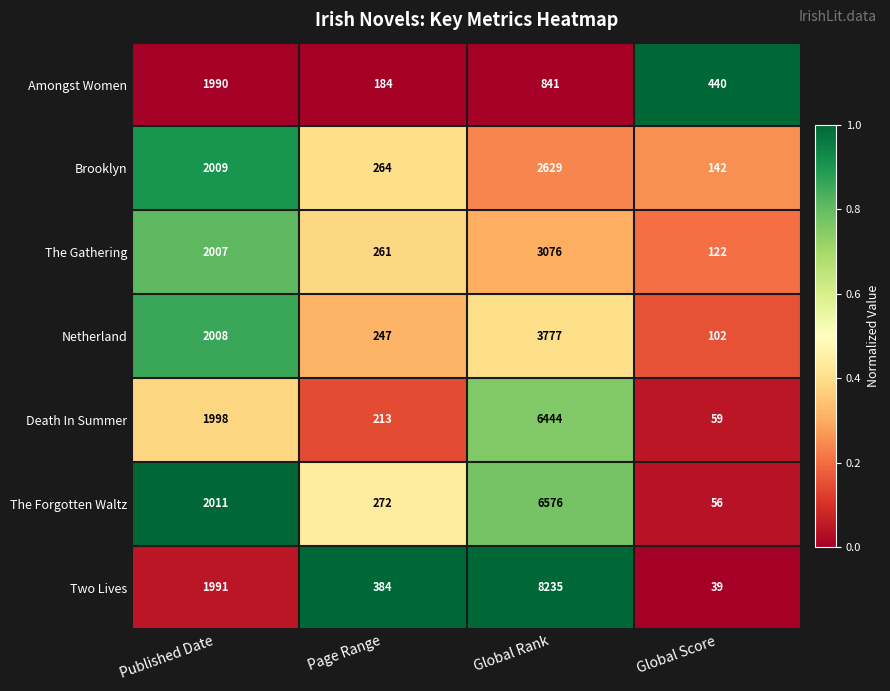

The Death In Summer series shows 2592 at Global Rank. True or false?

False